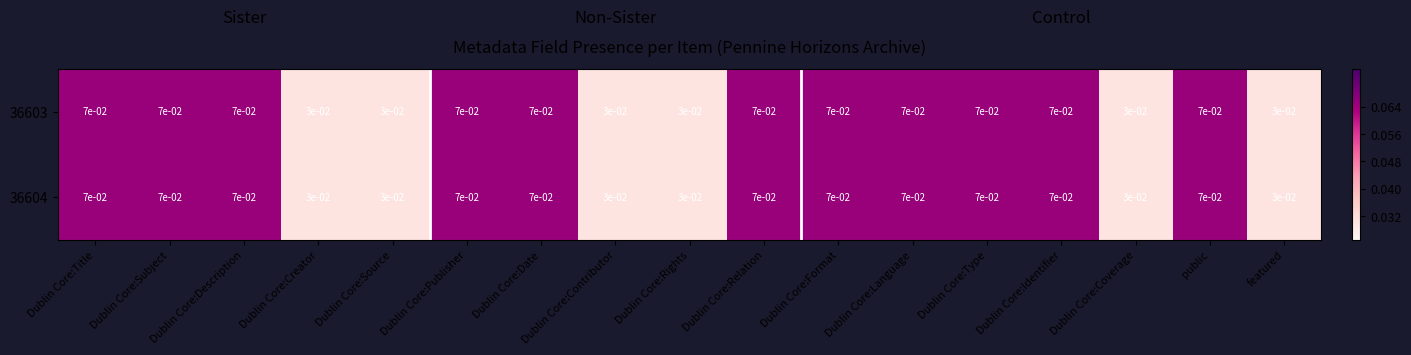

The 36603 series shows 0.0 at Dublin Core:Type. True or false?

False